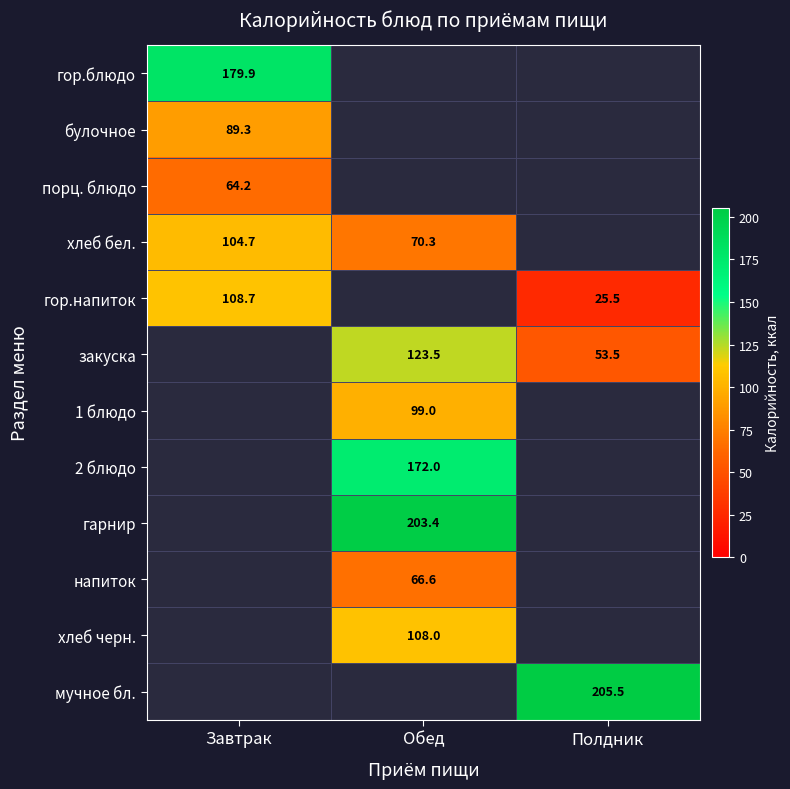

Which series changed the most between Завтрак and Полдник?

гор.напиток